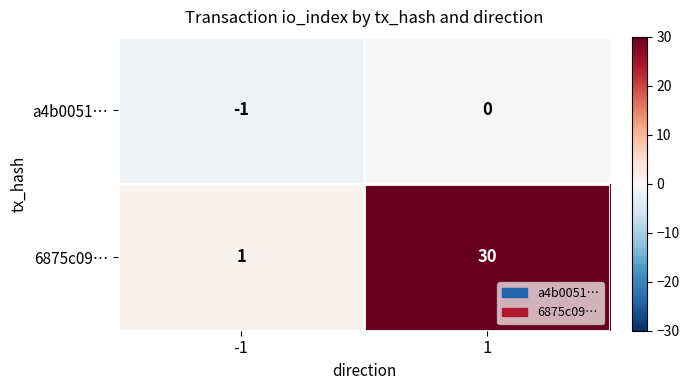

At -1, list the series in order from smallest to largest.

a4b0051…, 6875c09…